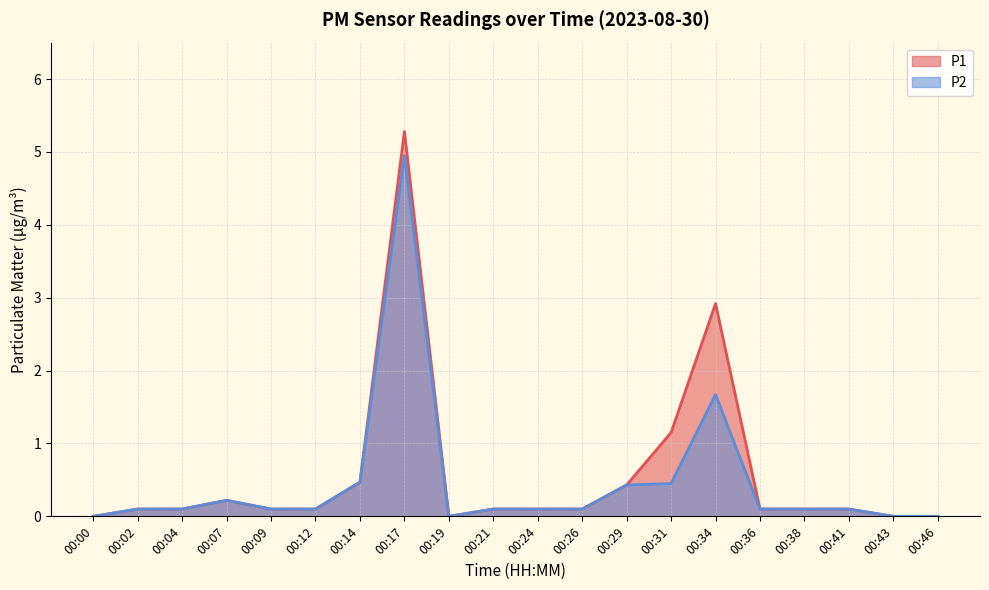

Rank the series at 00:19 from lowest to highest value.

P1, P2